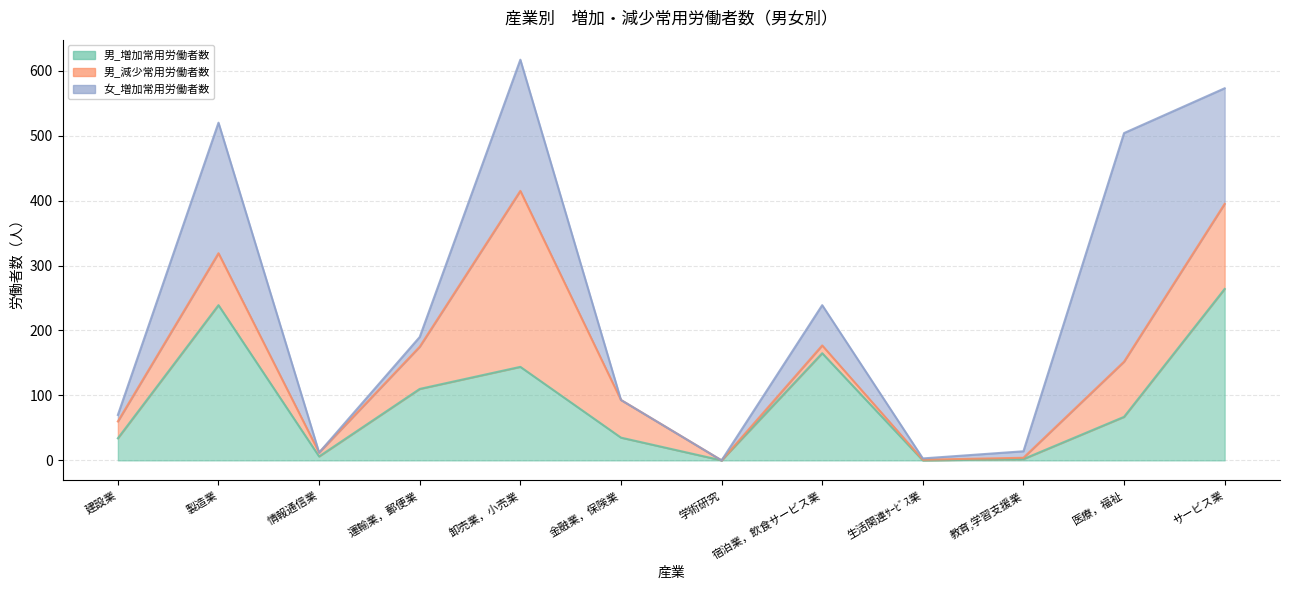

At which label does 男_減少常用労働者数 first exceed 58?

製造業